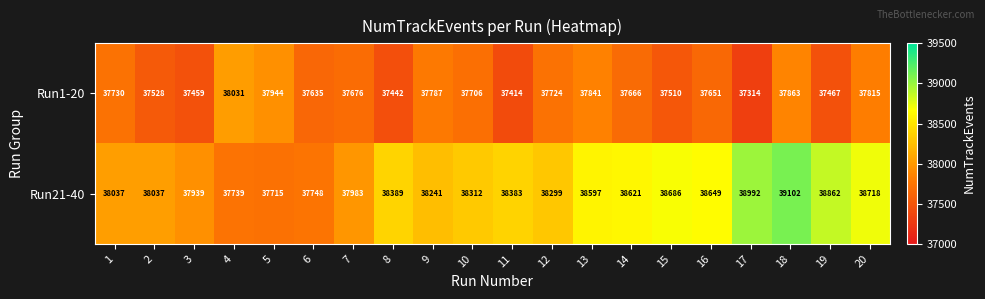

How many distinct data groups are displayed?

2